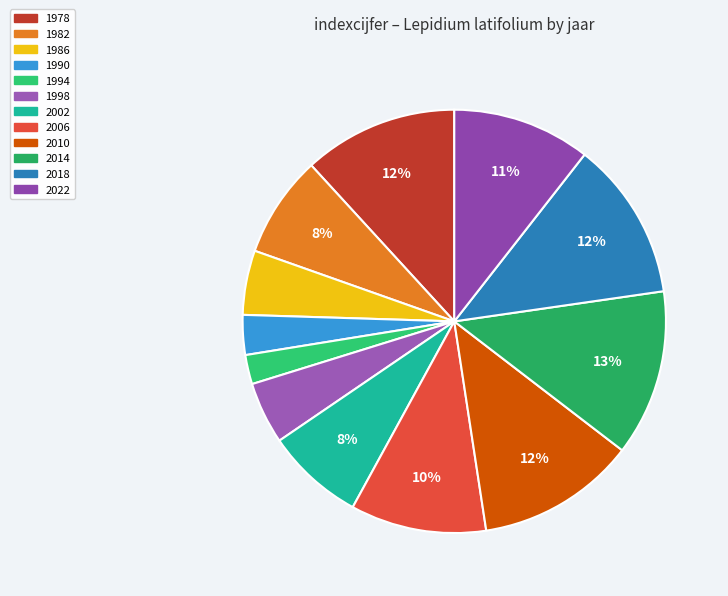

Approximately how many times larger is the value at 2002 compared to 1994?

3.4